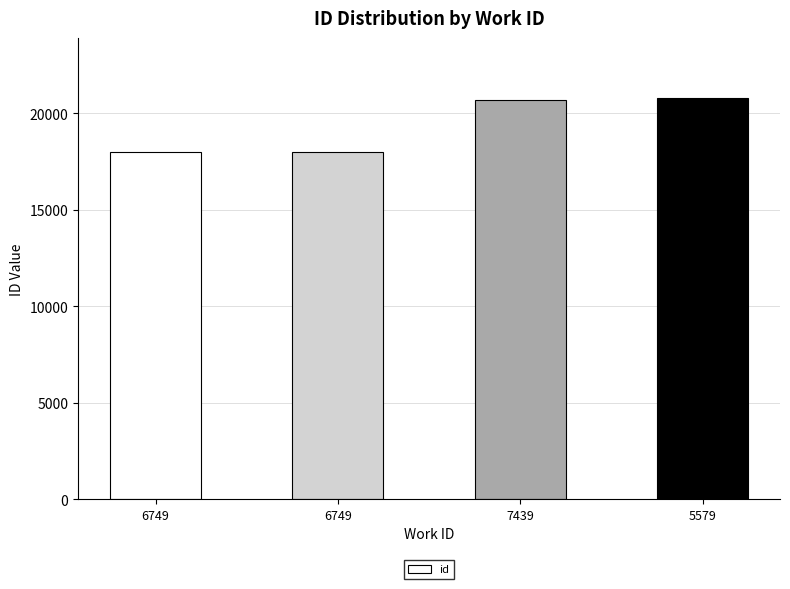

Reading left to right, what are all the values shown in this chart?

6749=17965	6749=17977	7439=20666	5579=20780